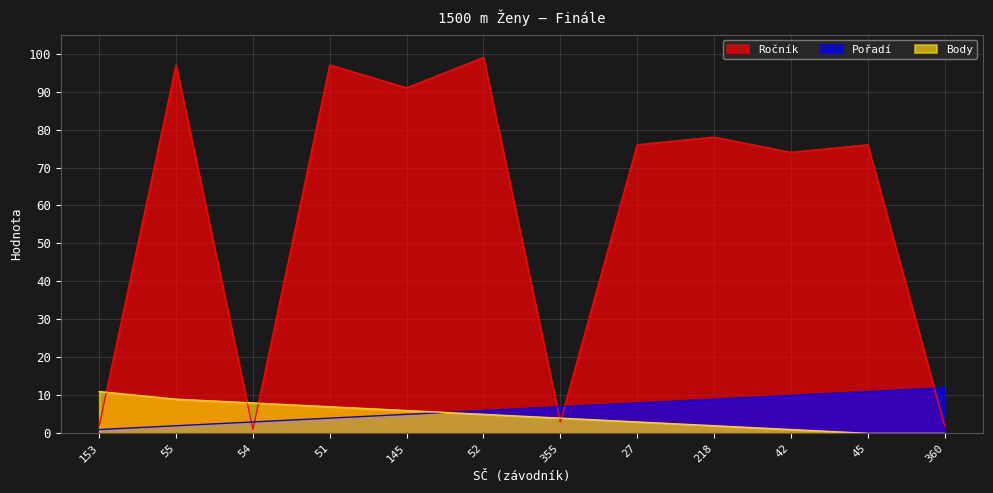

The value of Ročník at 42 is 122. True or false?

False